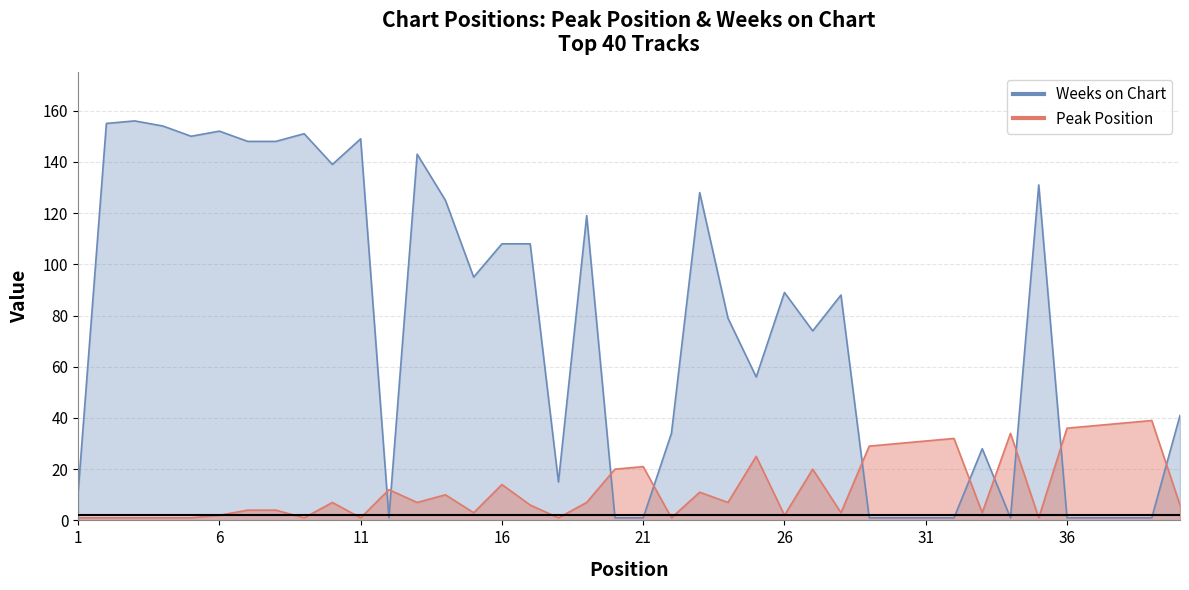

True or false: Peak Position has a value of 6 at 40.

True